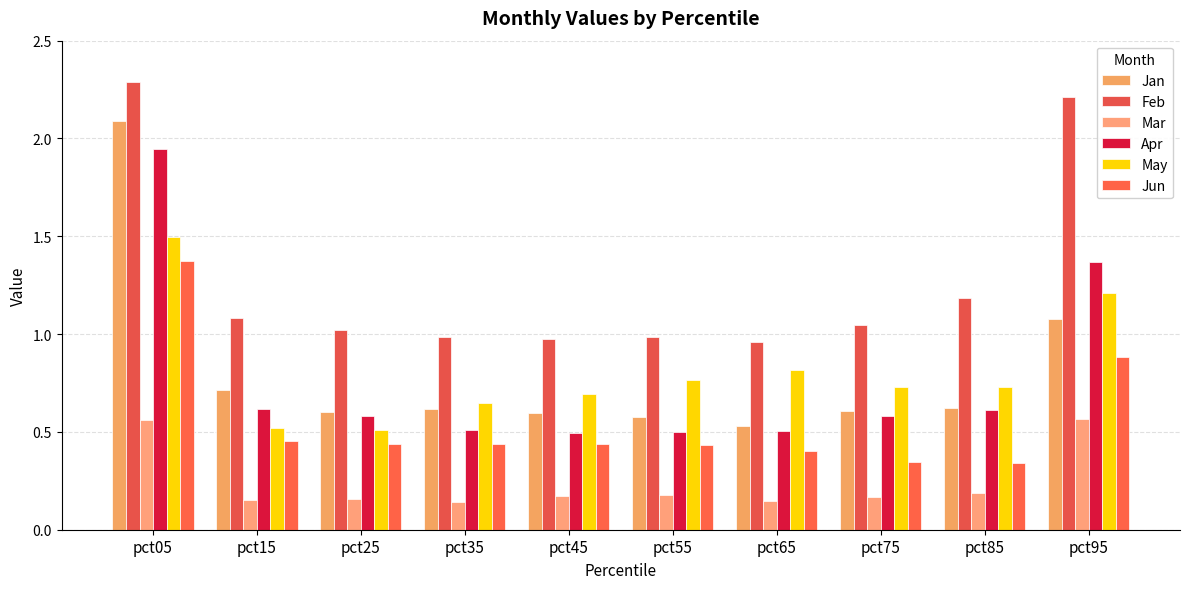

What value does the Feb series have at pct55?

1.0